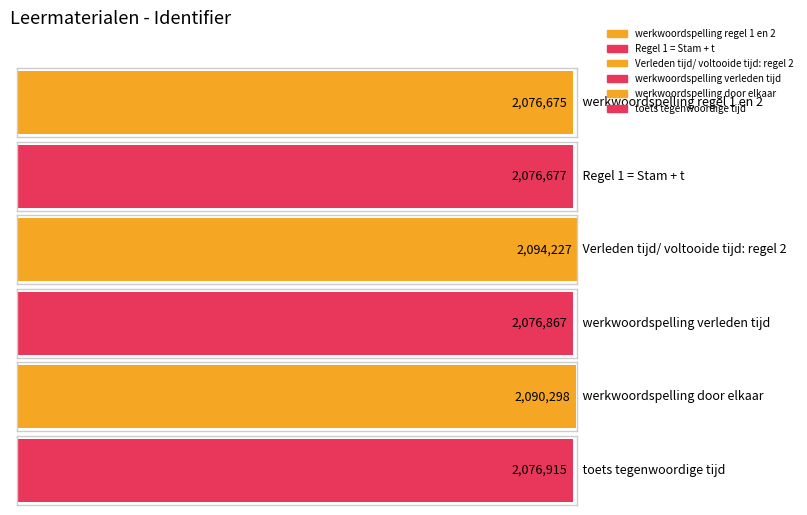

What is the label of the 6th bar from the left?

toets tegenwoordige tijd